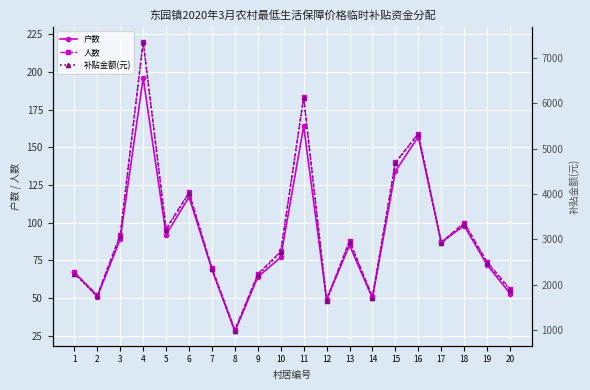

How many lines are shown in the chart?

3